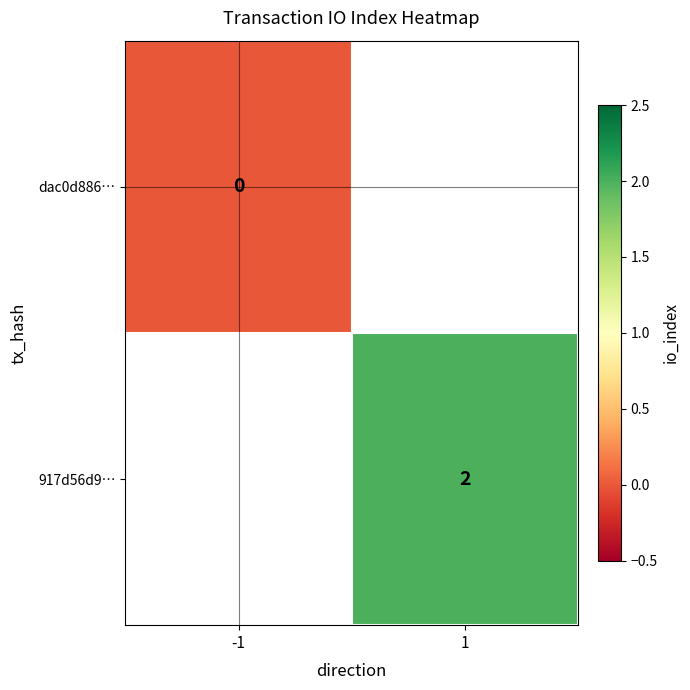

The 917d56d9… series shows 3 at 1. True or false?

False